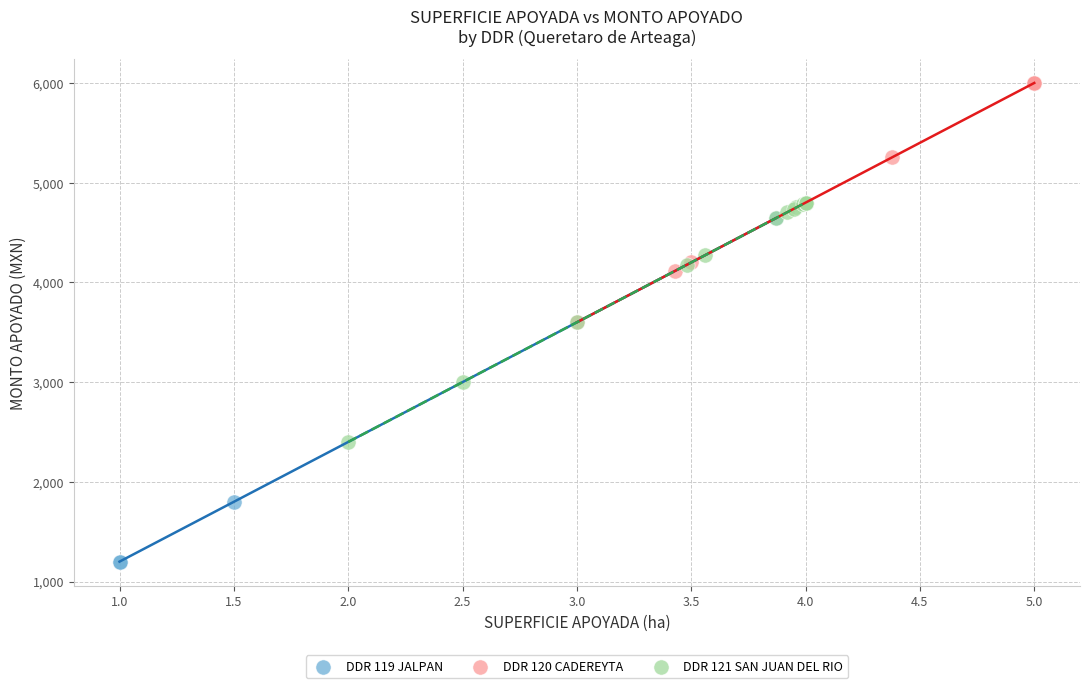

Which series has the widest spread of Y values?

DDR 119 JALPAN